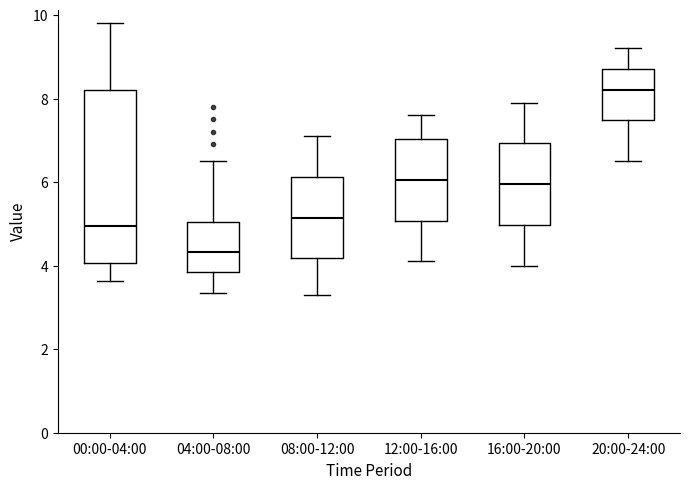

Where is the upper edge of the box for 12:00-16:00 on the y-axis? The values are not printed on the chart, so give them approximately, as read against the axis.

7.0